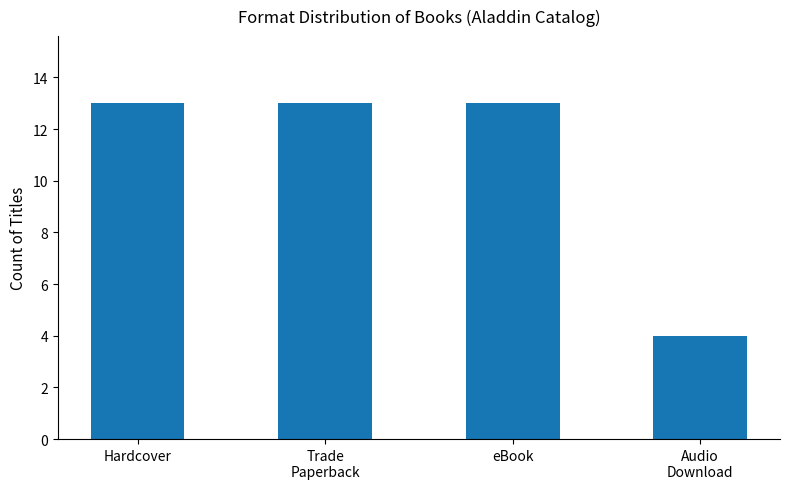

Count the number of data series in this chart.

1